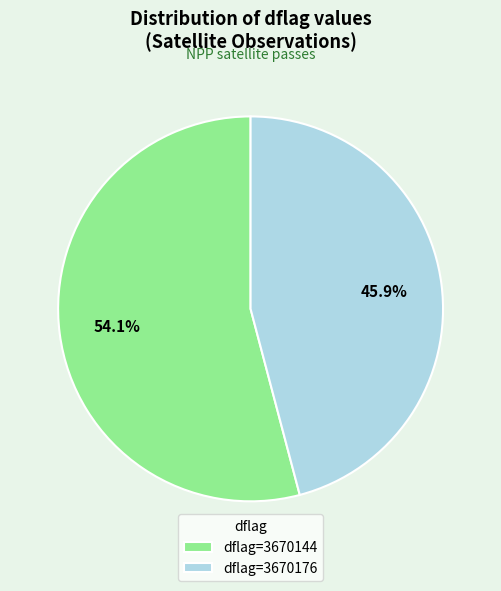

Rank the categories by value from lowest to highest.

dflag=3670176, dflag=3670144